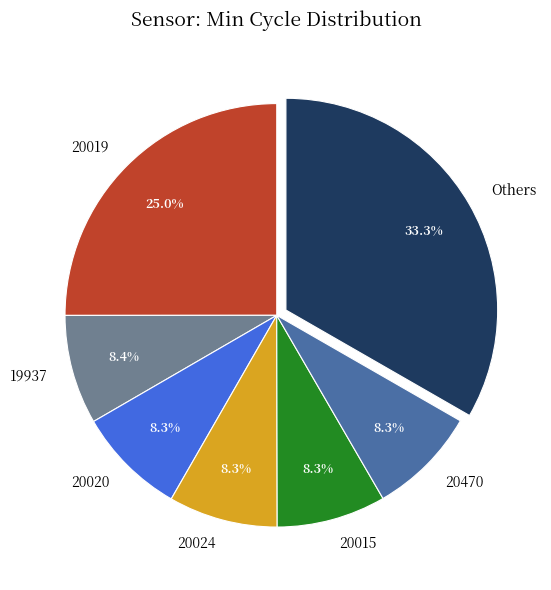

Is it true that 20020 is 19% of the pie?

False